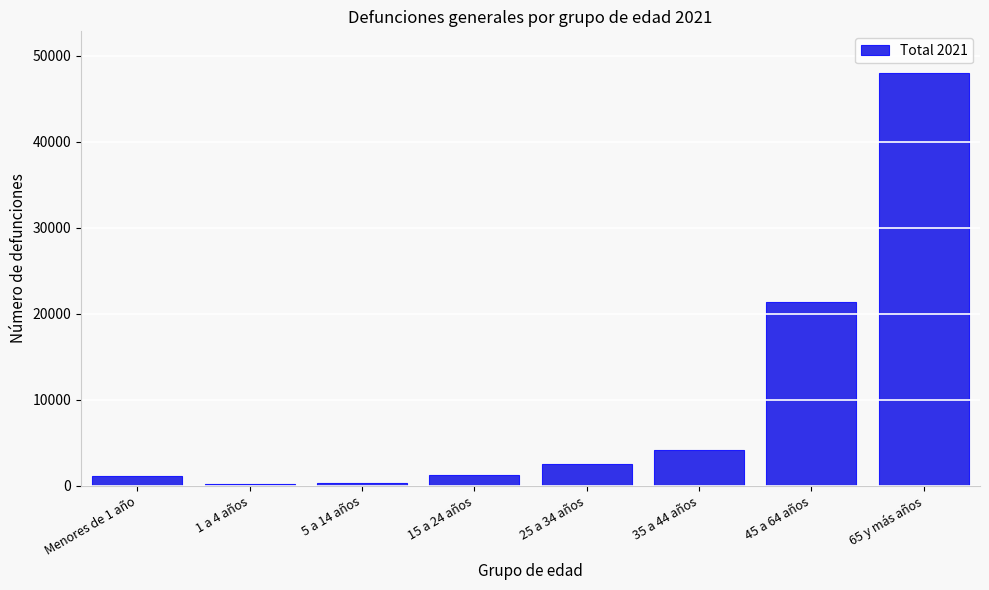

Is it true that the value at 45 a 64 años is 12657?

False